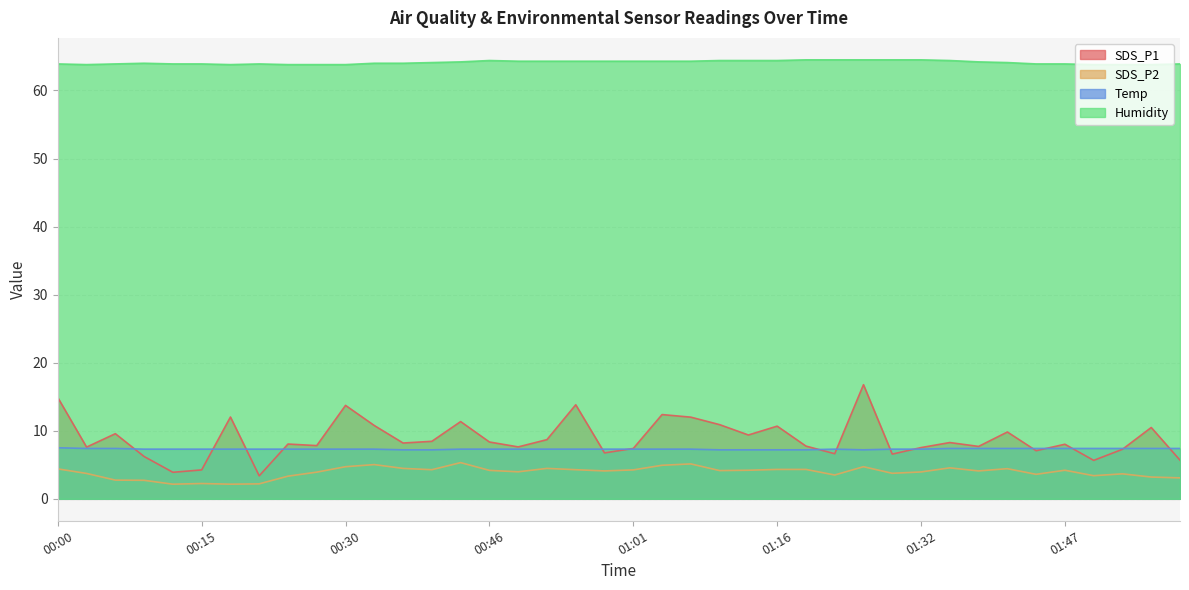

List the series in order of their peak value, lowest first.

SDS_P2, Temp, SDS_P1, Humidity